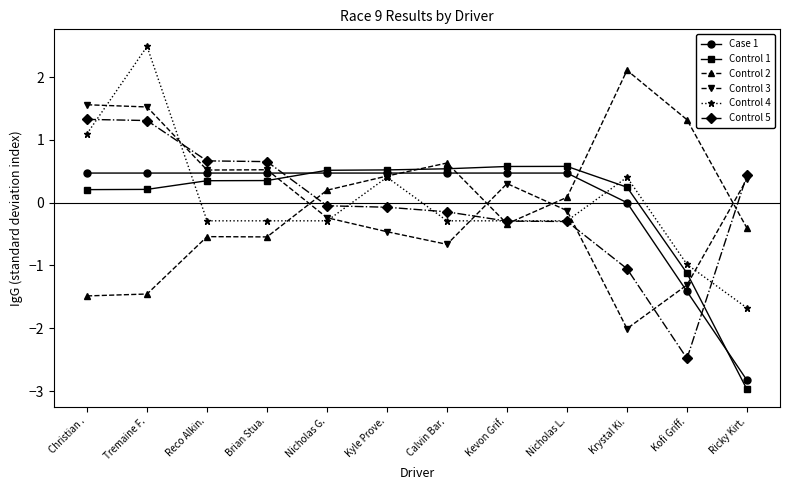

How many lines are shown in the chart?

6